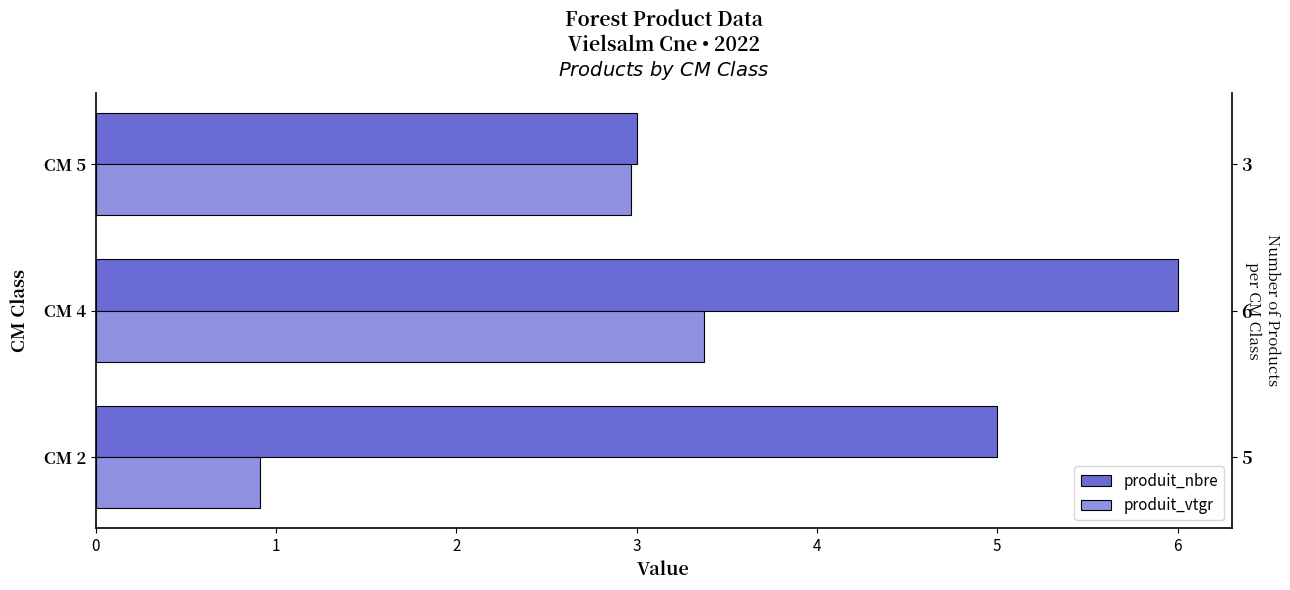

Is the value of produit_vtgr at CM 4 greater than the value of produit_nbre at CM 2?

No